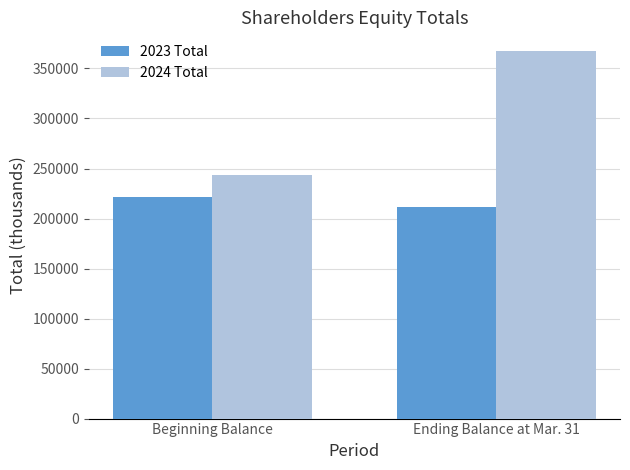

Reading left to right, extract all data points from this chart.

2023 Total: Beginning Balance=221216	Ending Balance at Mar. 31=211360
2024 Total: Beginning Balance=243116	Ending Balance at Mar. 31=367735